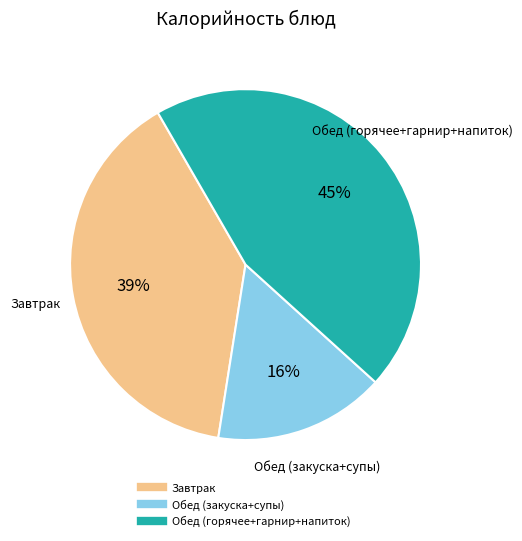

To the nearest percent, what is the average slice percentage?

33%